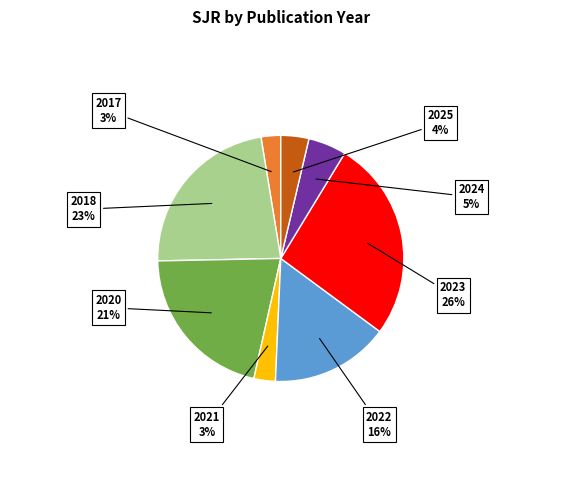

To the nearest percent, what portion does 2021 represent?

3%